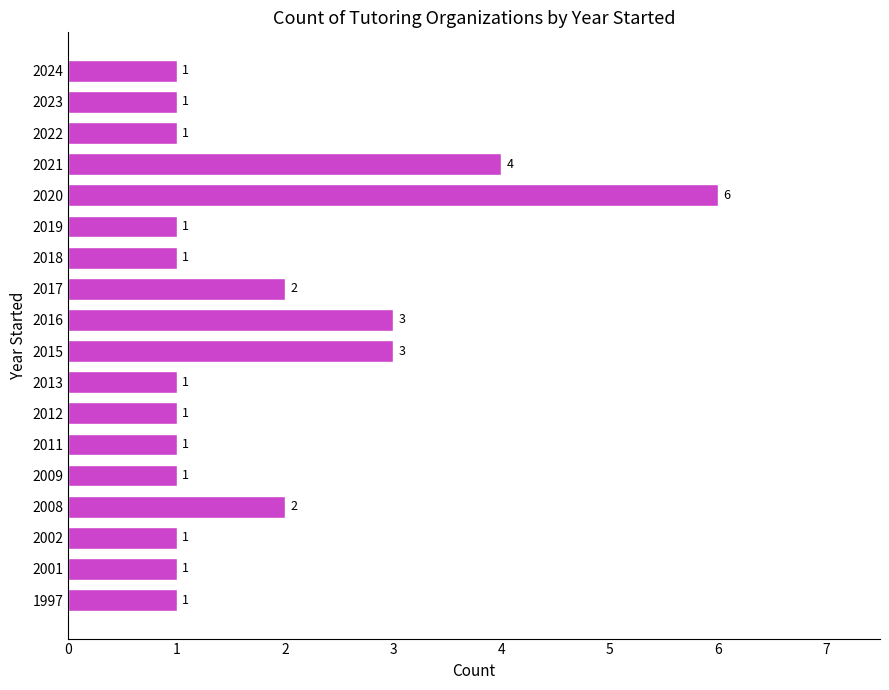

How many bars are there in total?

18